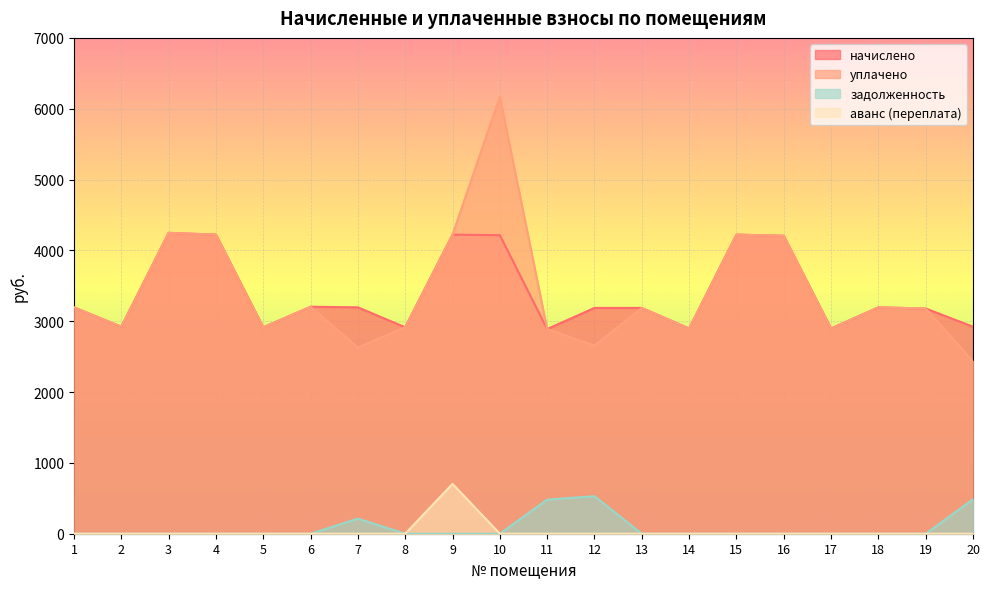

Which series has the largest range (max minus min)?

уплачено